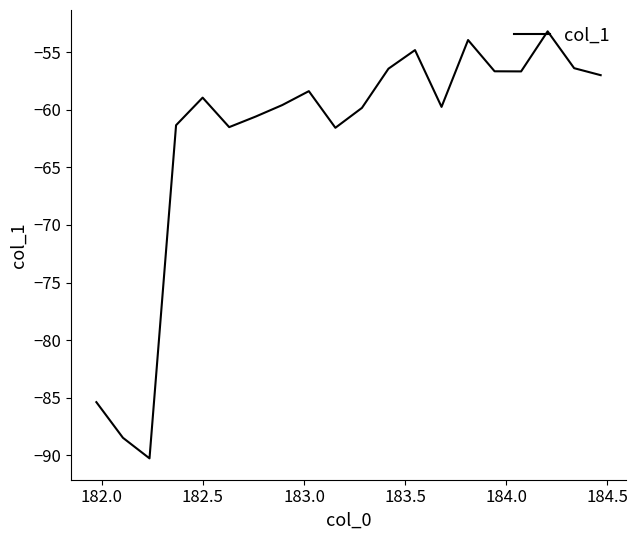

What is the greatest value displayed?

-53.2